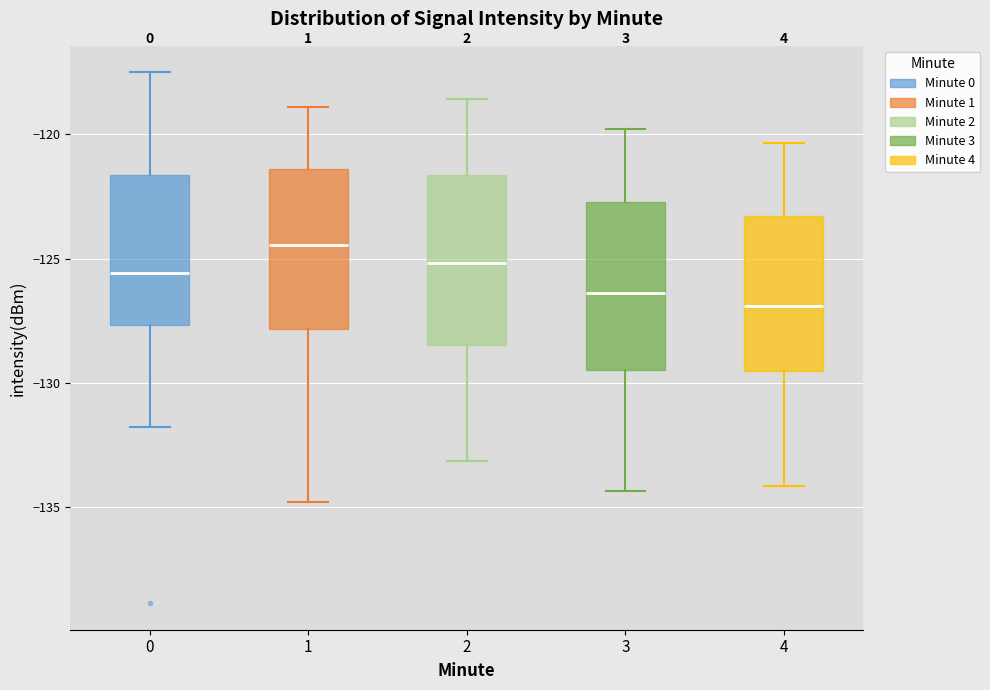

Reading left to right, transcribe this box plot: for each box, give where its median line is, the range the box spans, and where its two whiskers end, as read against the y-axis. The values are not printed on the chart, so give them approximately, as read against the axis.

0: median -125.5, box -127.5 to -121.5, whiskers -132.0 to -117.5
1: median -124.5, box -128.0 to -121.5, whiskers -135.0 to -119.0
2: median -125.0, box -128.5 to -121.5, whiskers -133.0 to -118.5
3: median -126.5, box -129.5 to -122.5, whiskers -134.5 to -120.0
4: median -127.0, box -129.5 to -123.5, whiskers -134.0 to -120.5